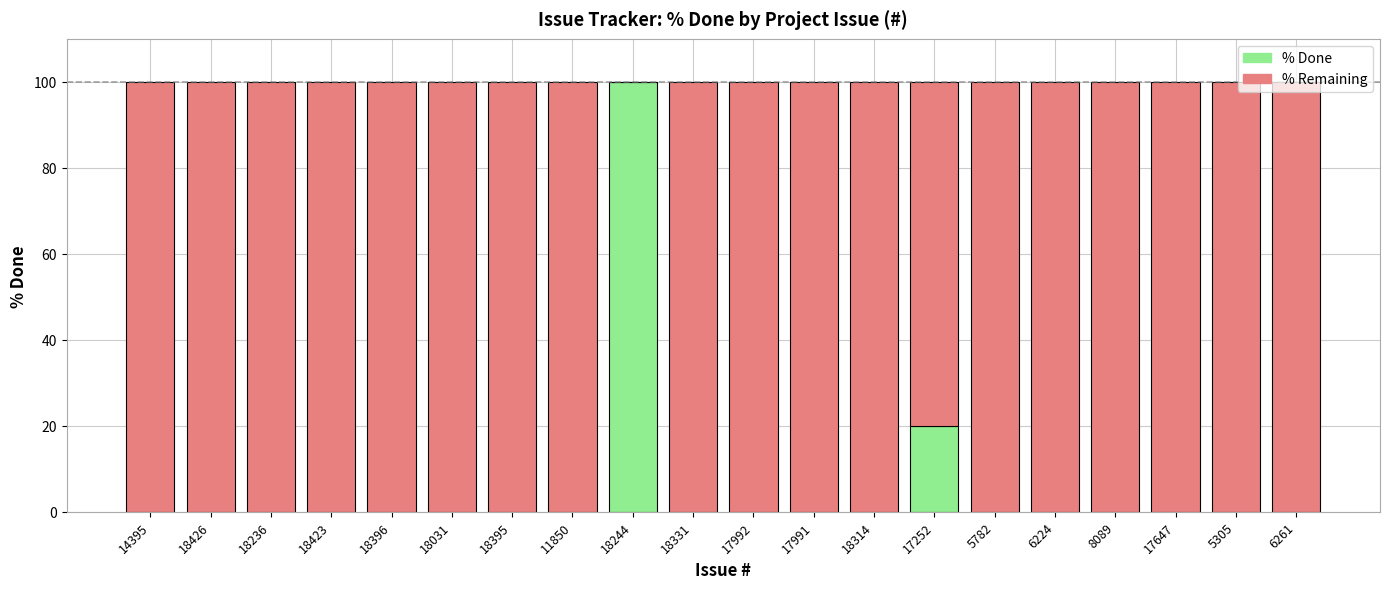

At which label is % Done closest to 50?

17252